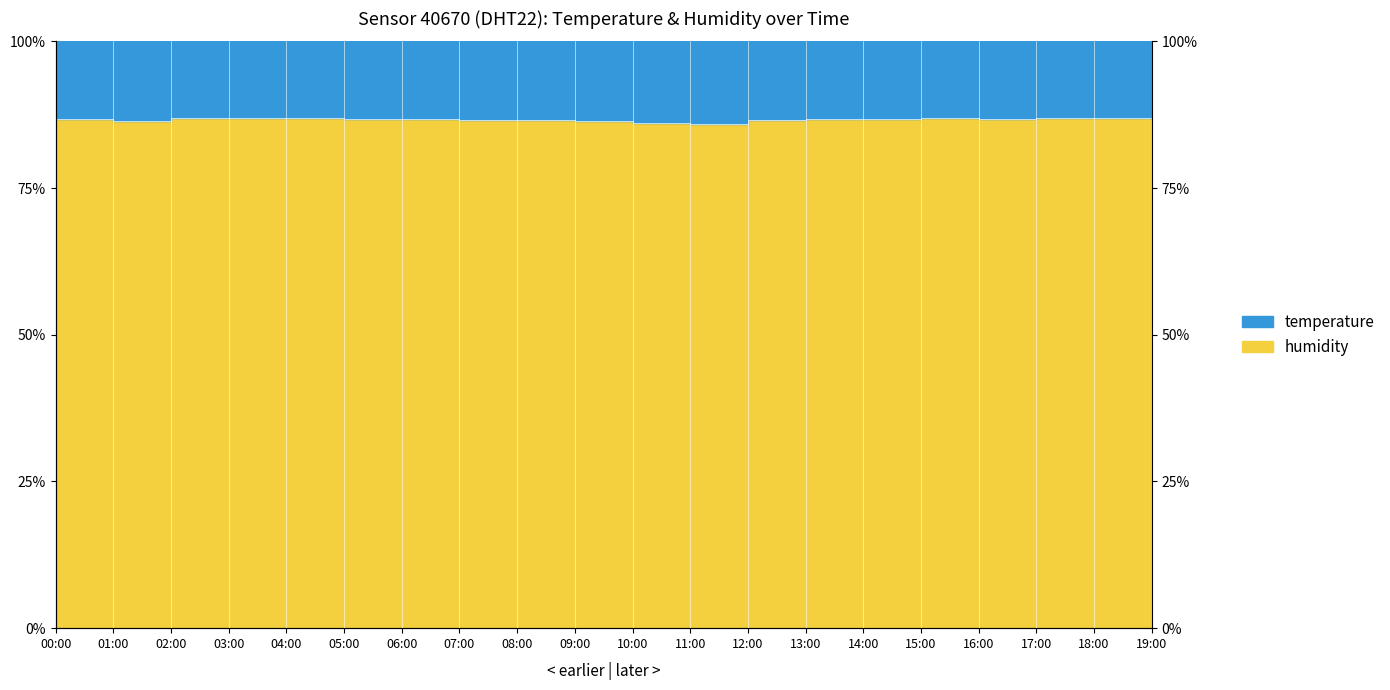

Reading left to right, list all the values displayed in this chart.

86.8	86.5	86.9	86.9	86.9	86.8	86.7	86.6	86.6	86.3	86.1	86.0	86.6	86.7	86.8	86.9	86.8	86.9	86.9	86.8